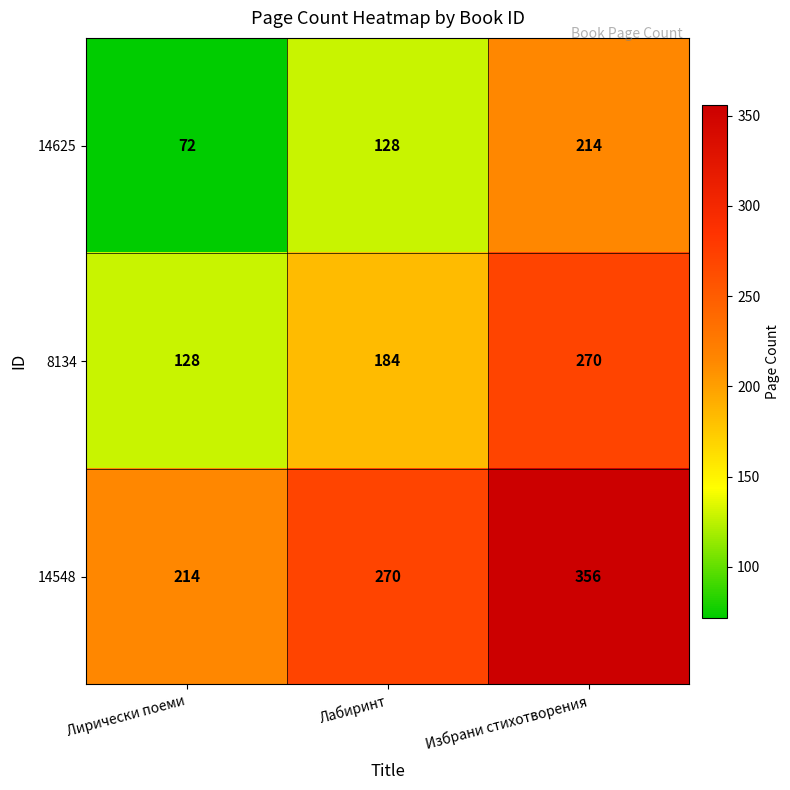

At which category is the sum across all series the highest?

Избрани стихотворения